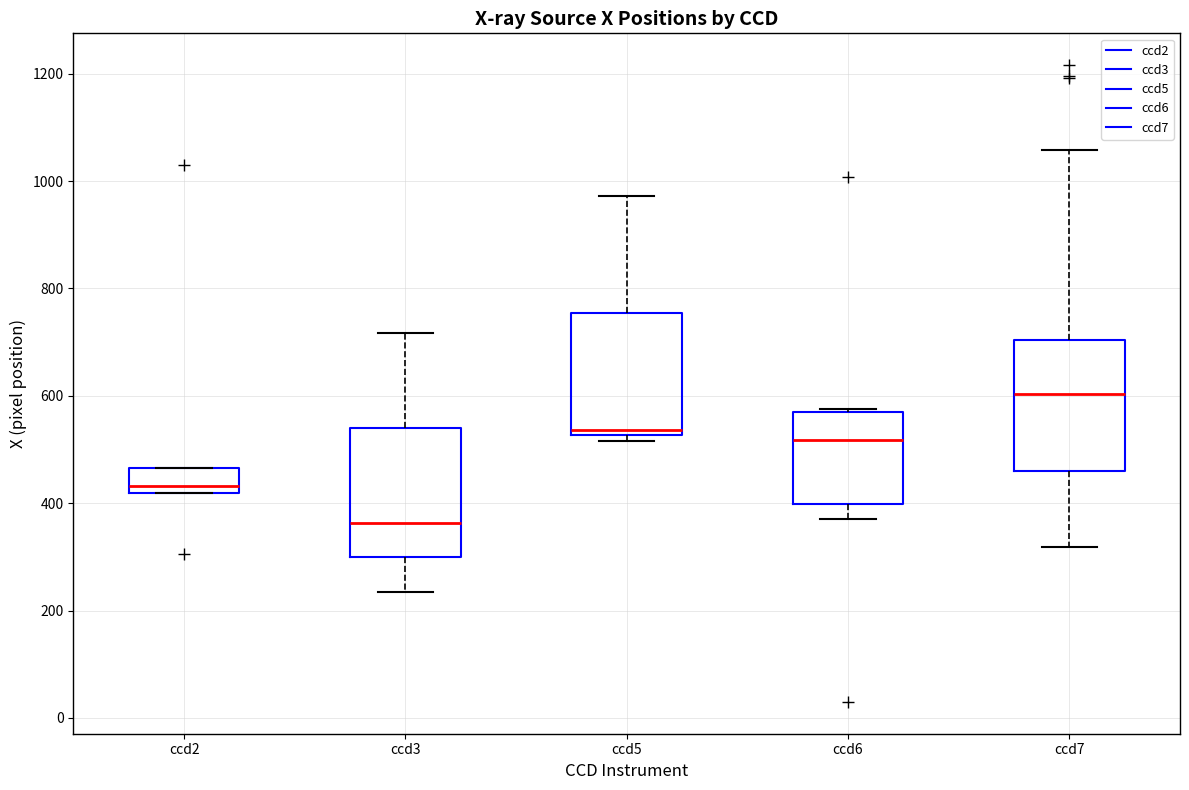

Reading left to right, read every box against the y-axis: the position of its median line, the range the box covers, and the ends of its whiskers. The values are not printed on the chart, so give them approximately, as read against the axis.

ccd2: median 440, box 420 to 460, whiskers 420 to 460
ccd3: median 360, box 300 to 540, whiskers 240 to 720
ccd5: median 540, box 520 to 760, whiskers 520 (just below the box's lower edge) to 980
ccd6: median 520, box 400 to 560, whiskers 380 to 580
ccd7: median 600, box 460 to 700, whiskers 320 to 1060